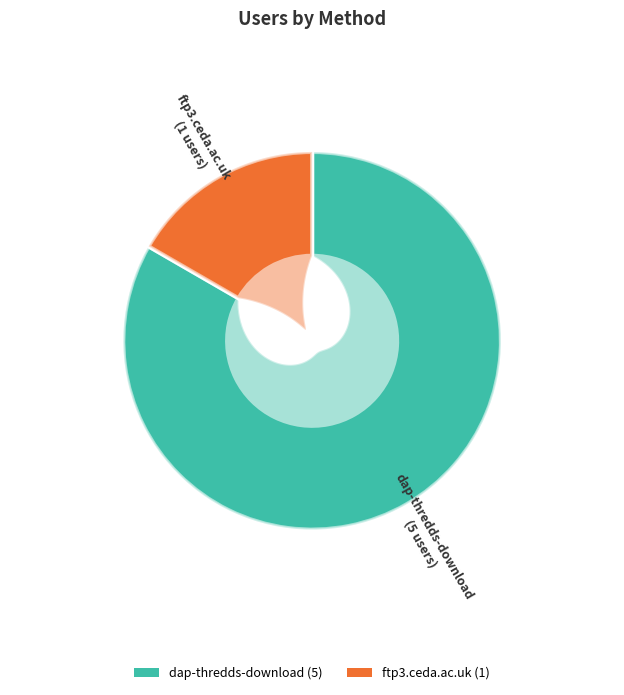

Is dap-thredds-download the majority of the pie?

Yes